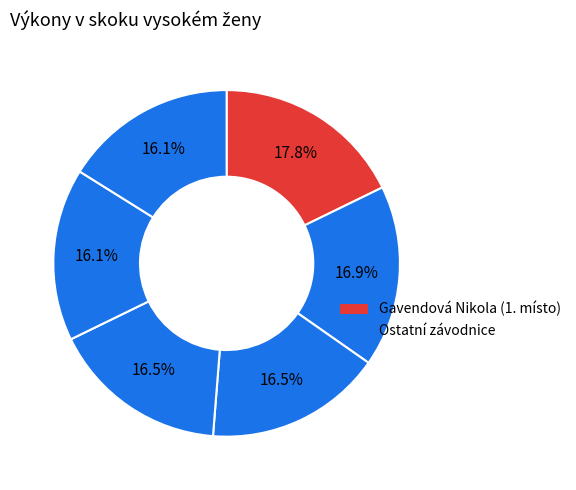

Count the number of slices in the pie.

6